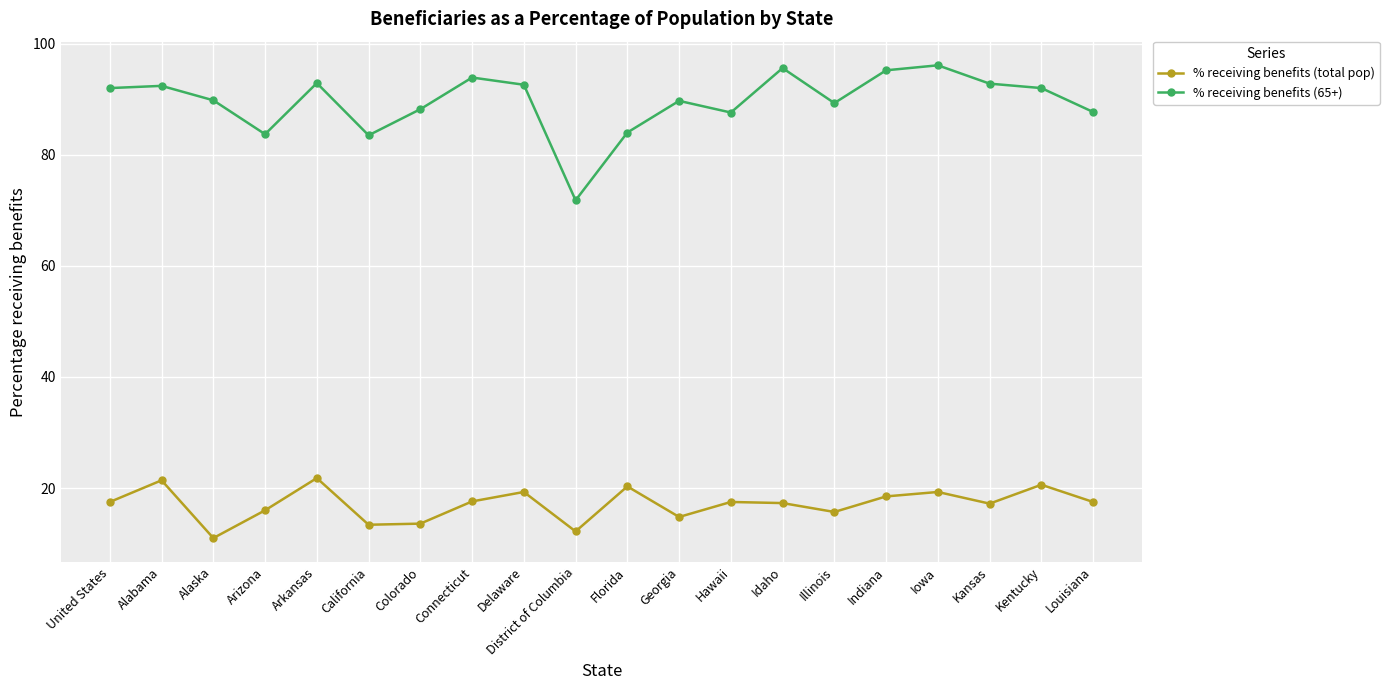

Which series changed the most between Delaware and District of Columbia?

% receiving benefits (65+)